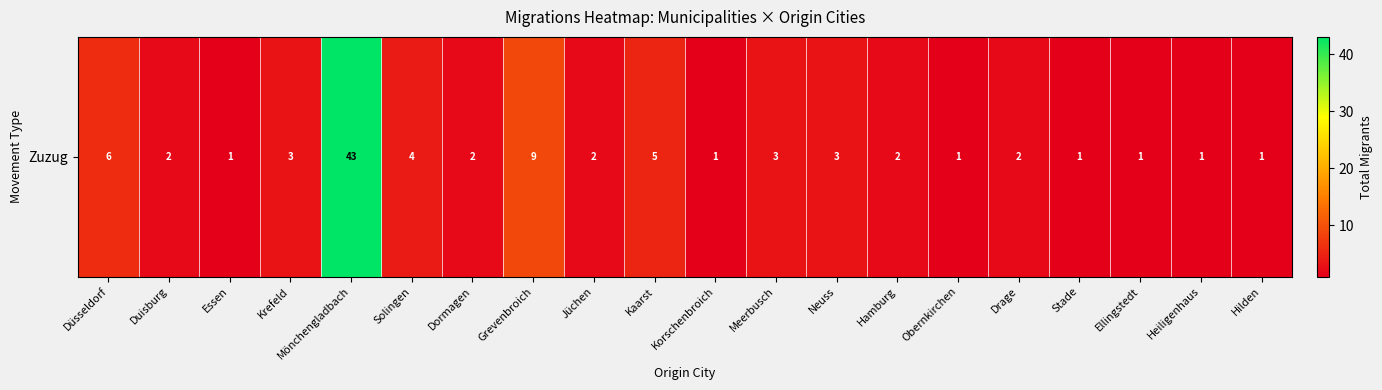

Reading right to left, what are all the values shown in this chart?

1	1	1	1	2	1	2	3	3	1	5	2	9	2	4	43	3	1	2	6